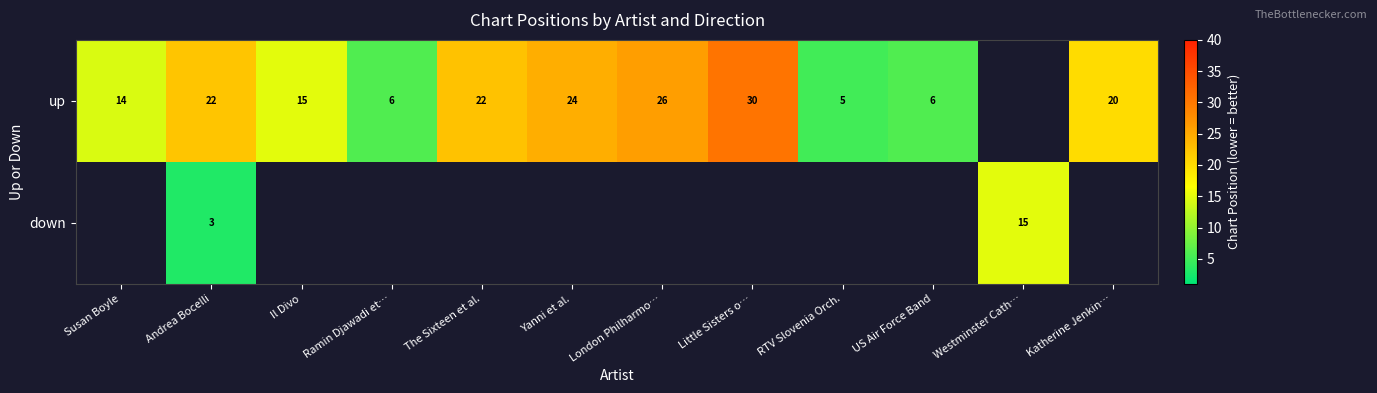

True or false: up has a value of 31.1 at The Sixteen et al..

False